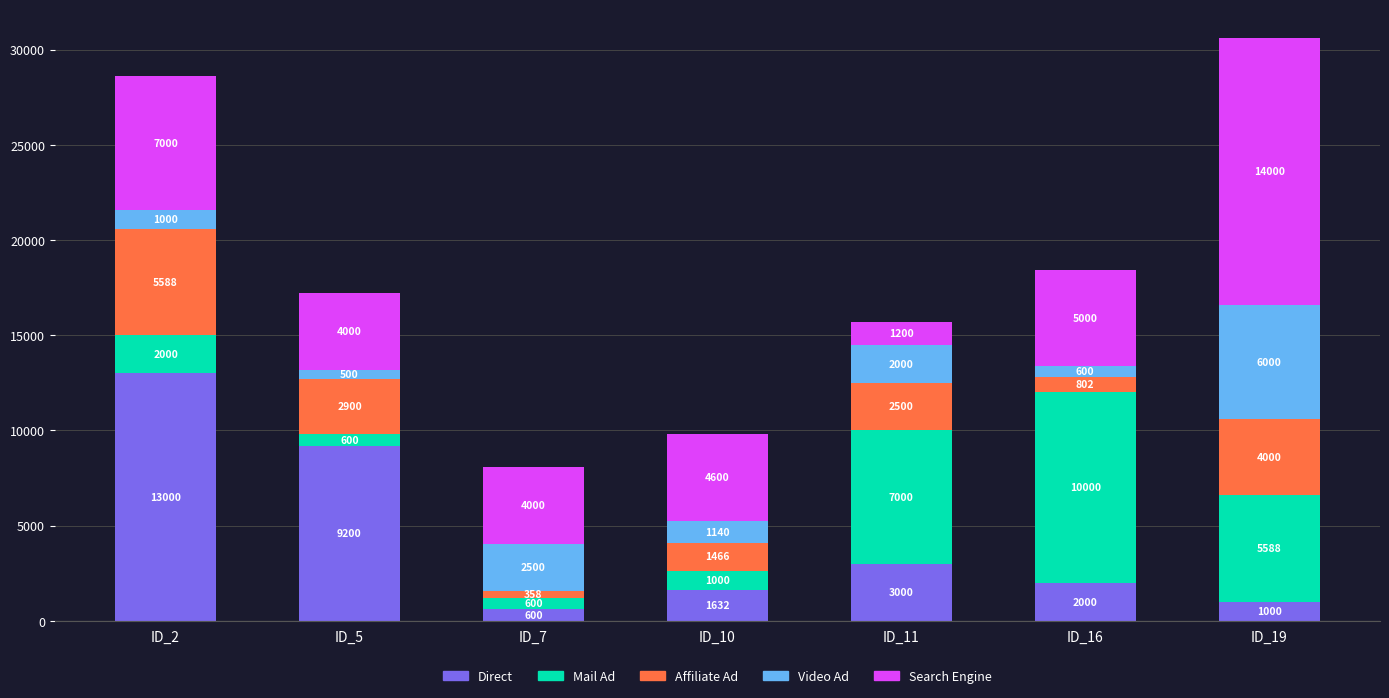

At which label does Direct reach its minimum?

ID_7